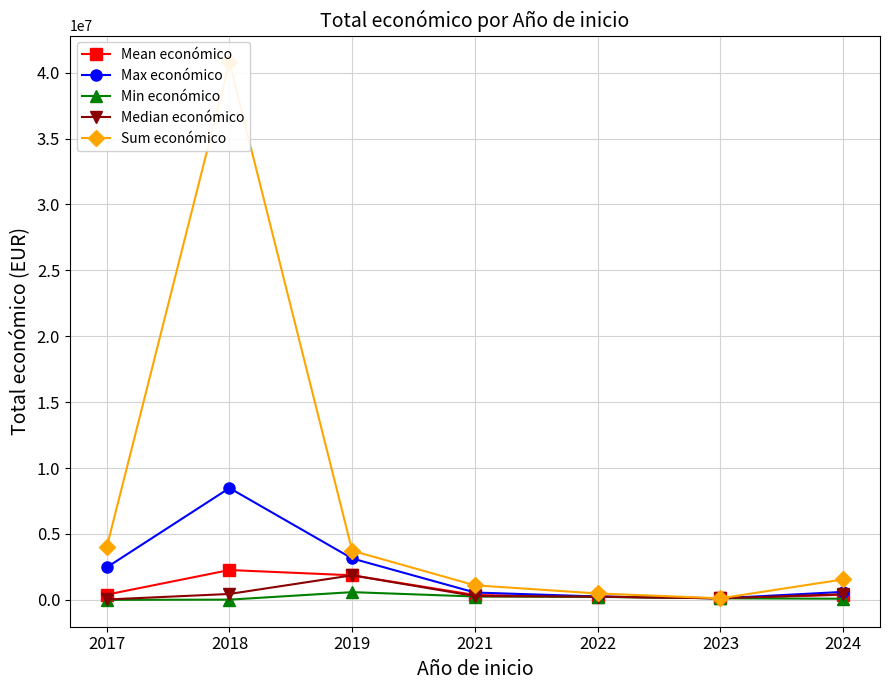

At 2023, list the series in order from largest to smallest.

Mean económico, Max económico, Min económico, Median económico, Sum económico